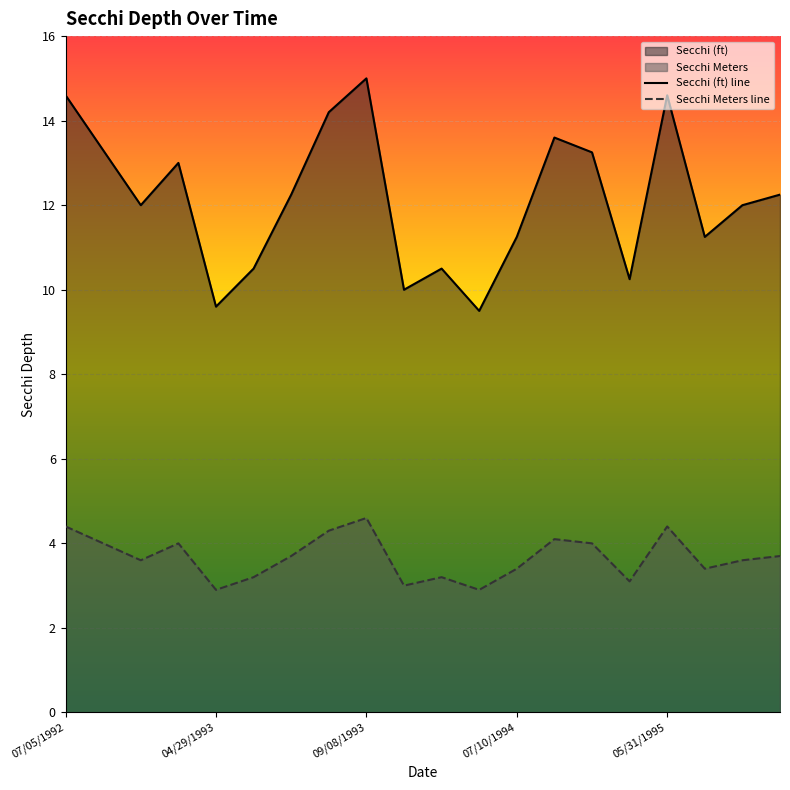

What is the difference between the highest and lowest values at 06/30/1994?

6.6